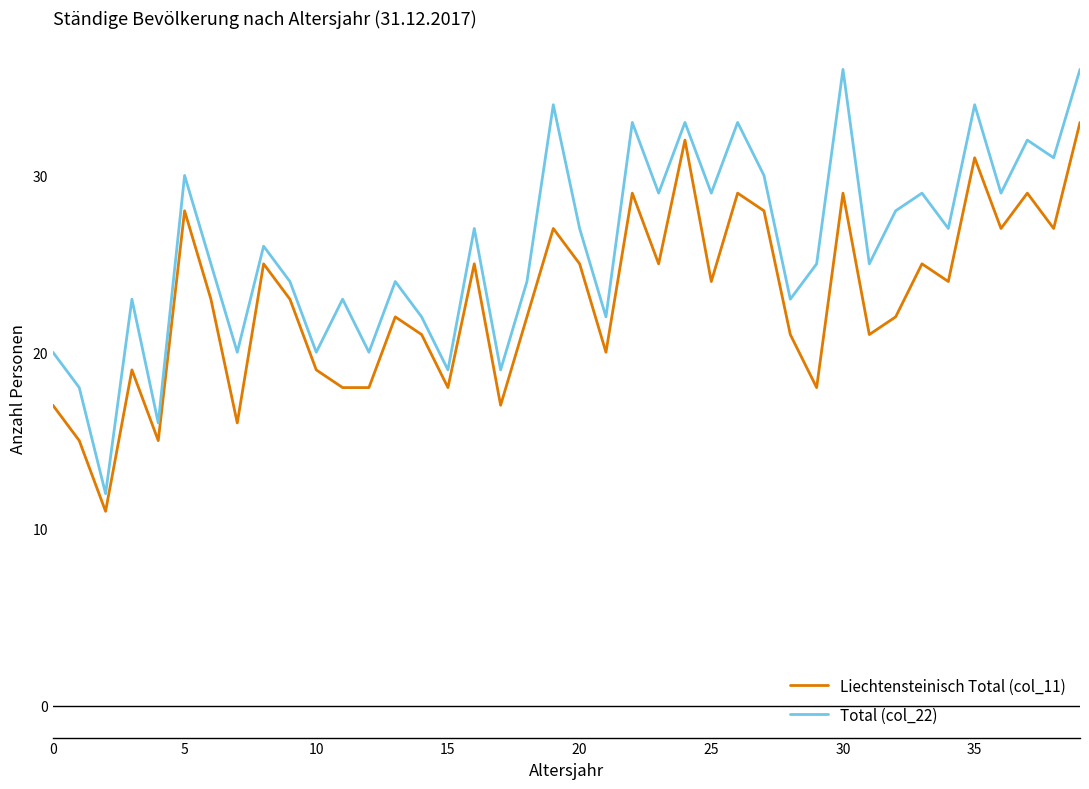

What is the average value of the Total (col_22) series?

26